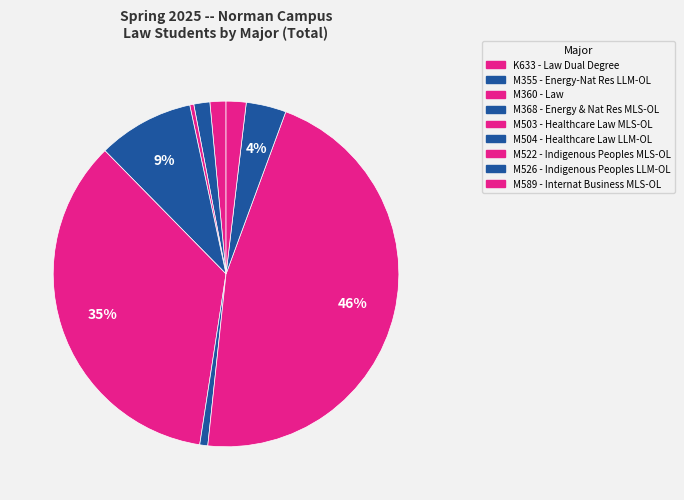

To the nearest percent, what is the difference between the largest and smallest slice percentages?

46%